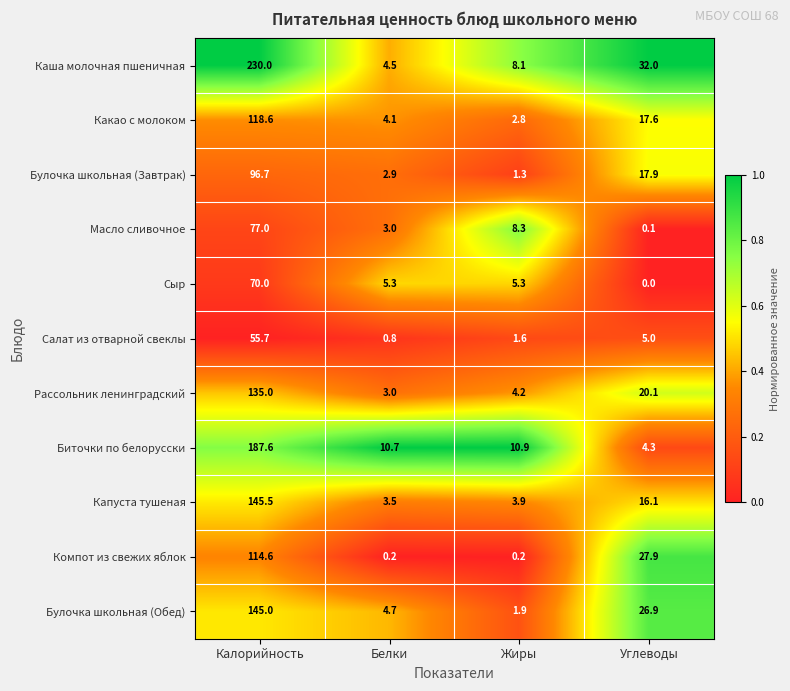

What is the difference between the maximum and minimum values in the Капуста тушеная series?

142.0